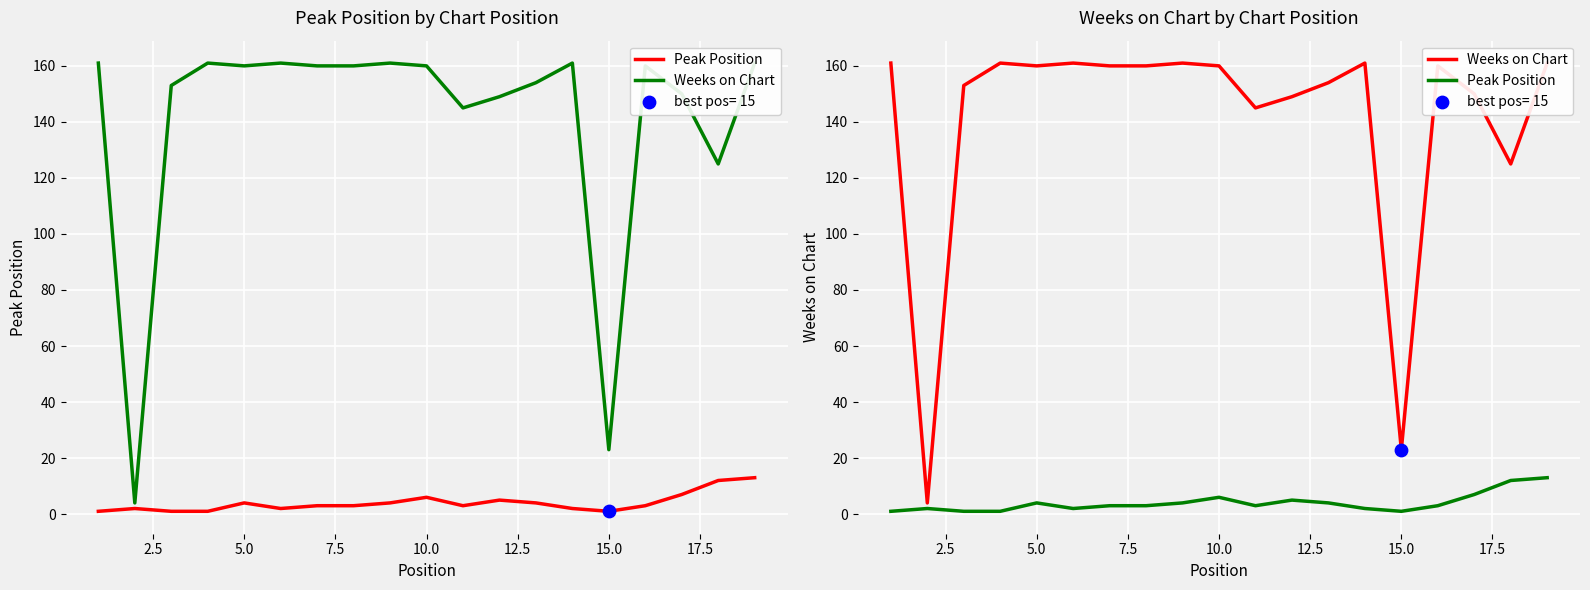

What are all the series names shown in the legend?

Peak Position, Weeks on Chart